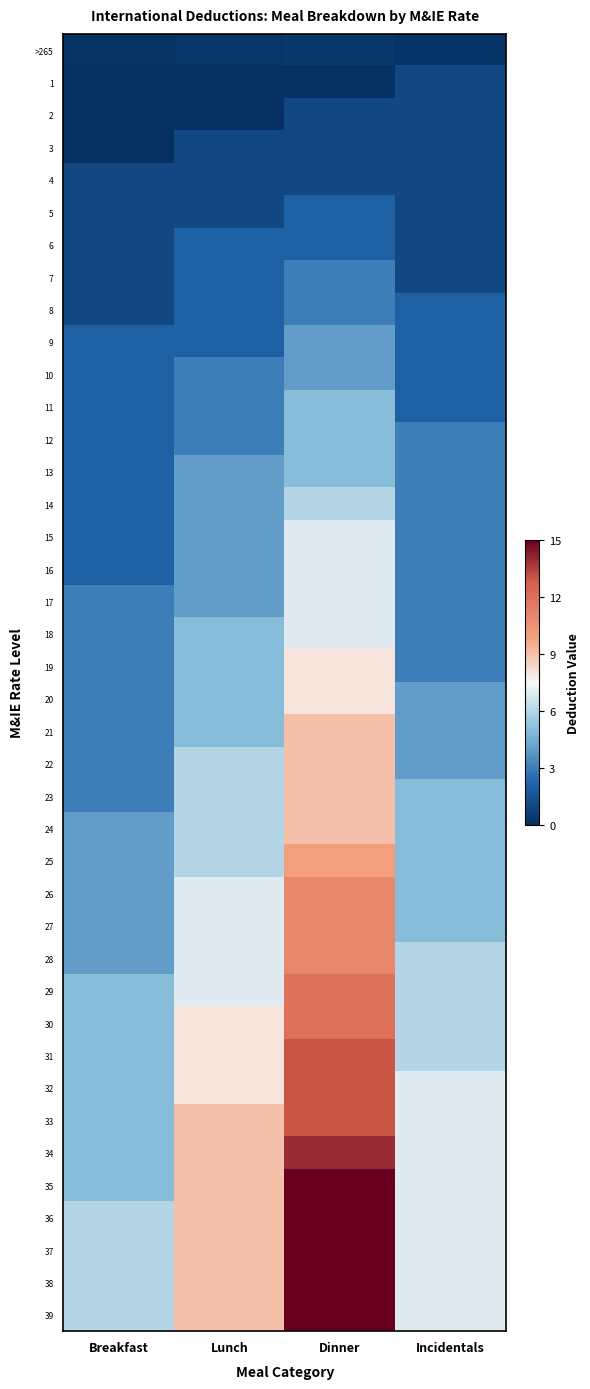

Which has a higher value, Lunch or Breakfast?

Lunch